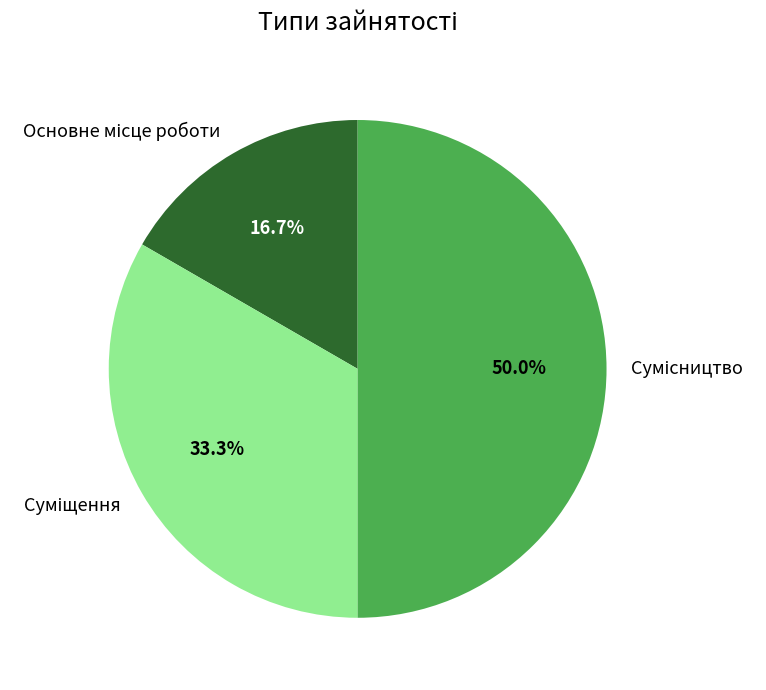

Count the number of slices in the pie.

3